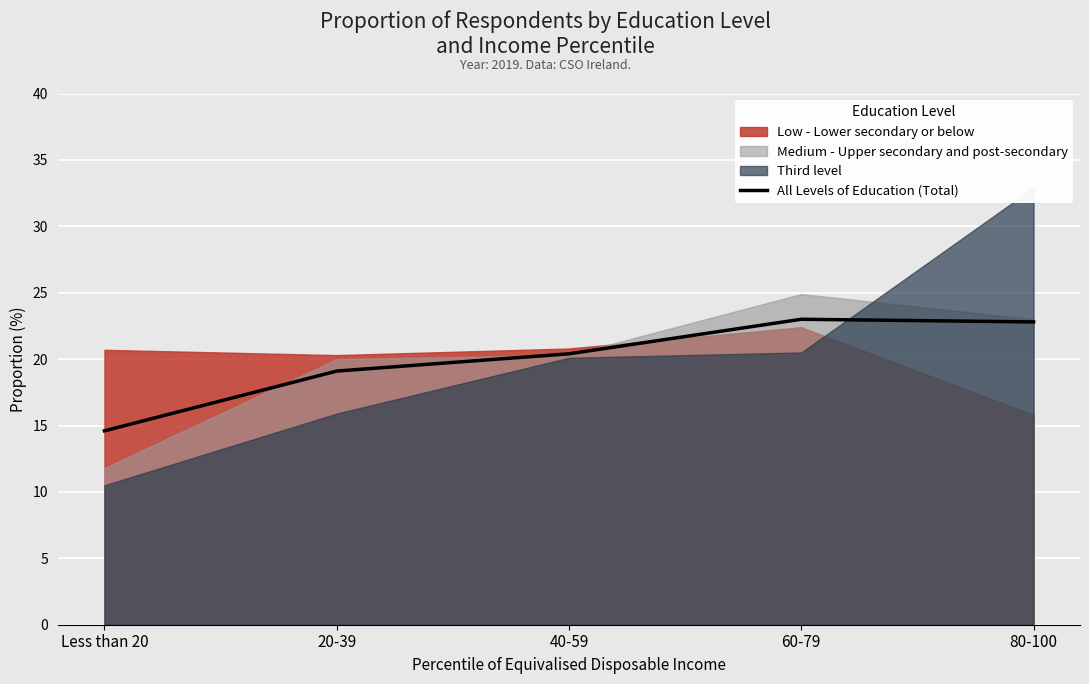

How many categories are shown in the chart?

5